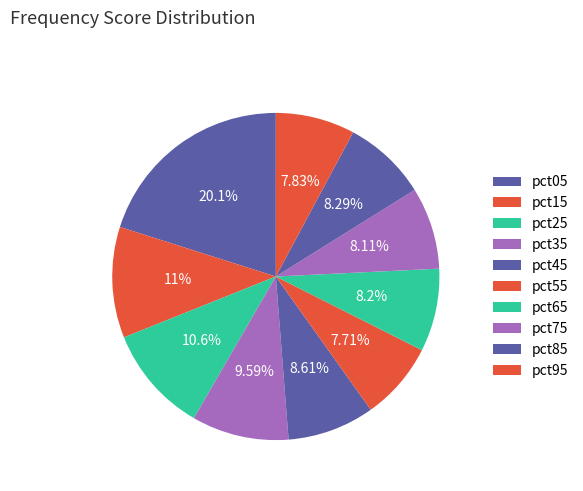

Is pct65 the majority of the pie?

No